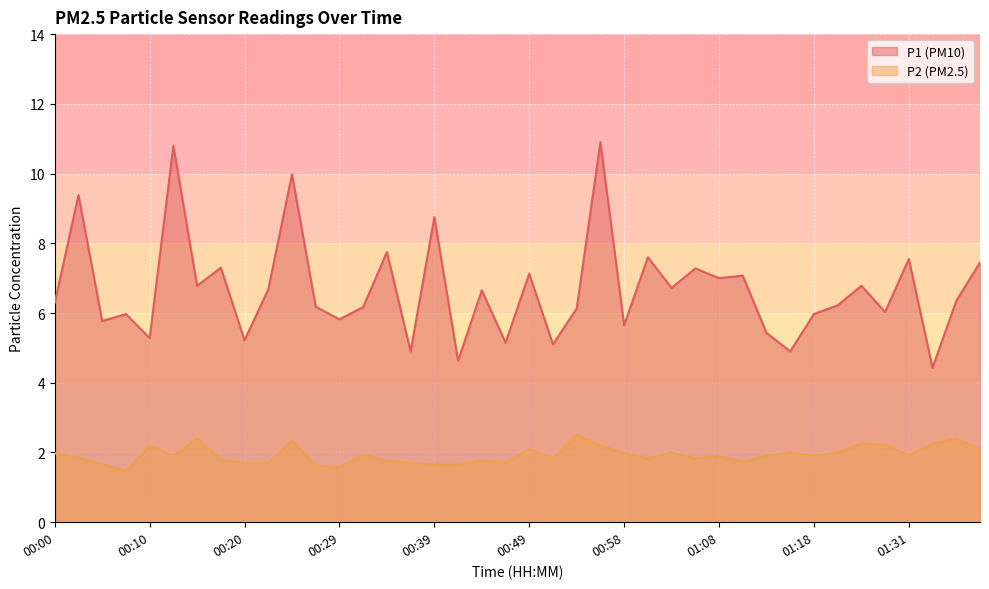

Is it true that P1 equals 5.2 at 00:20?

True